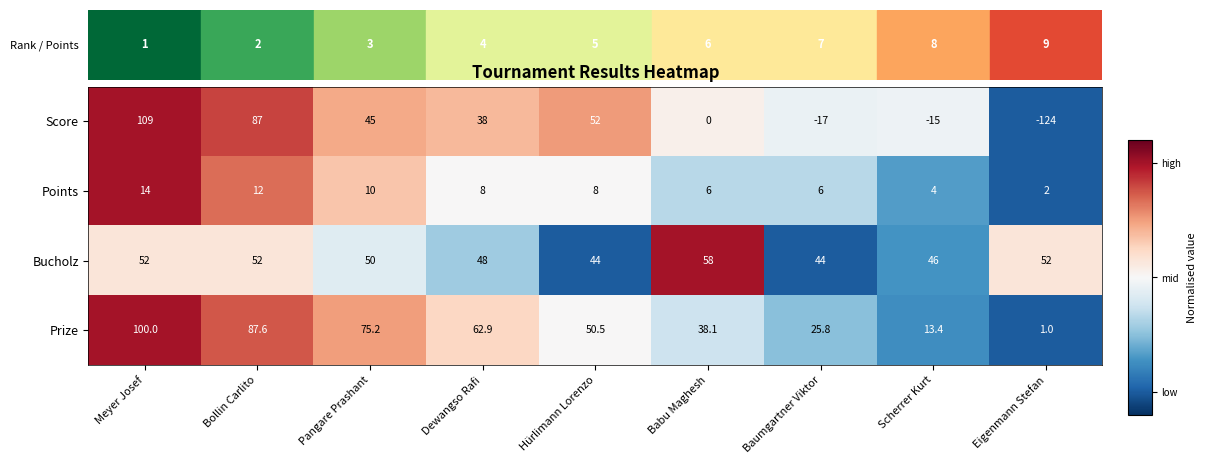

The value of Score at Hürlimann Lorenzo is 28.3. True or false?

False